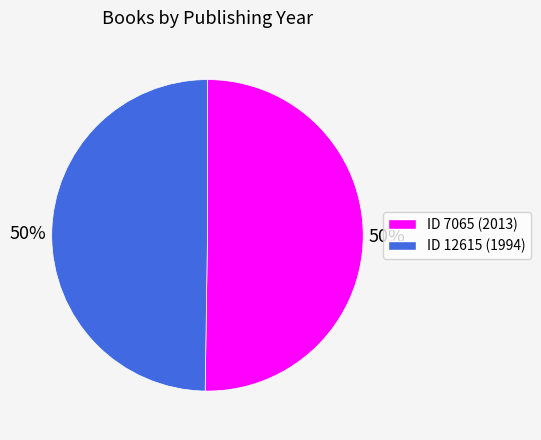

To the nearest percent, what is the average slice percentage?

50%